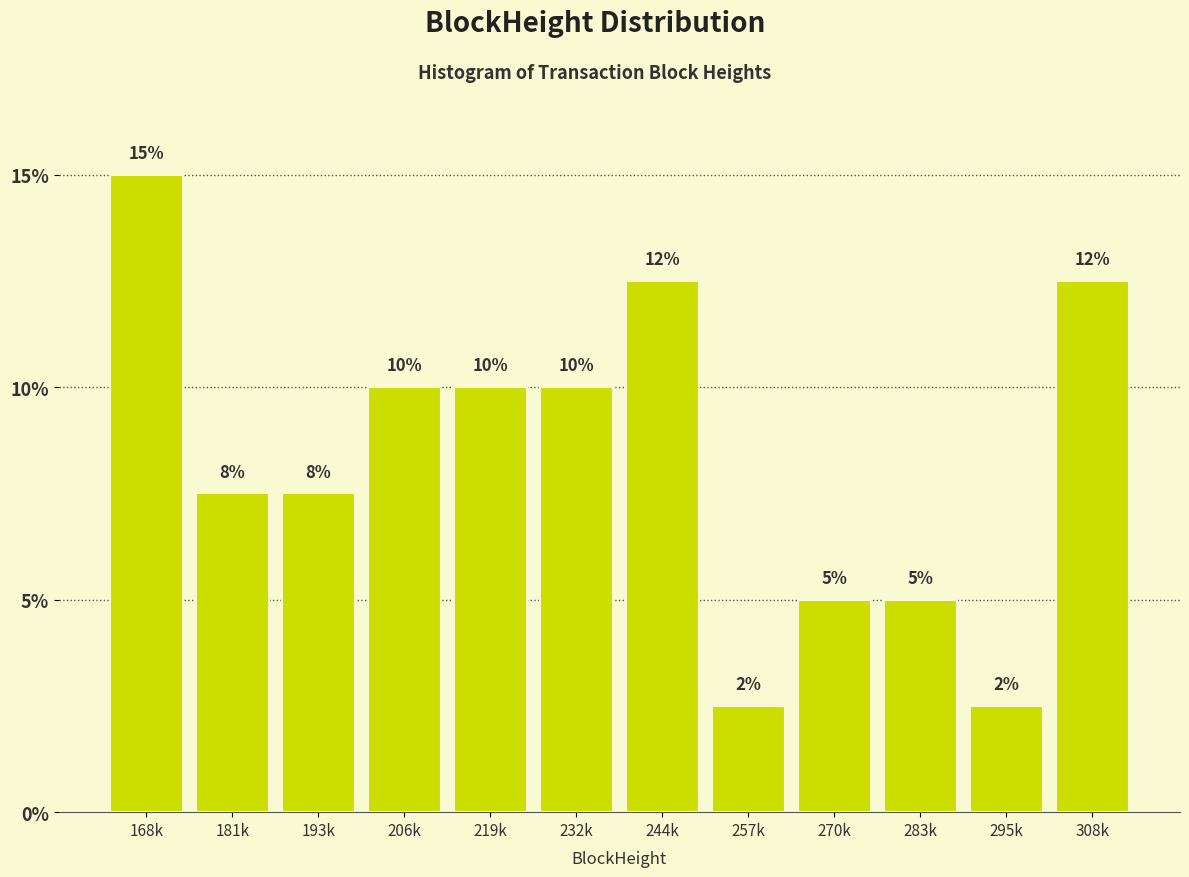

Which label corresponds to the largest value in the chart?

168k